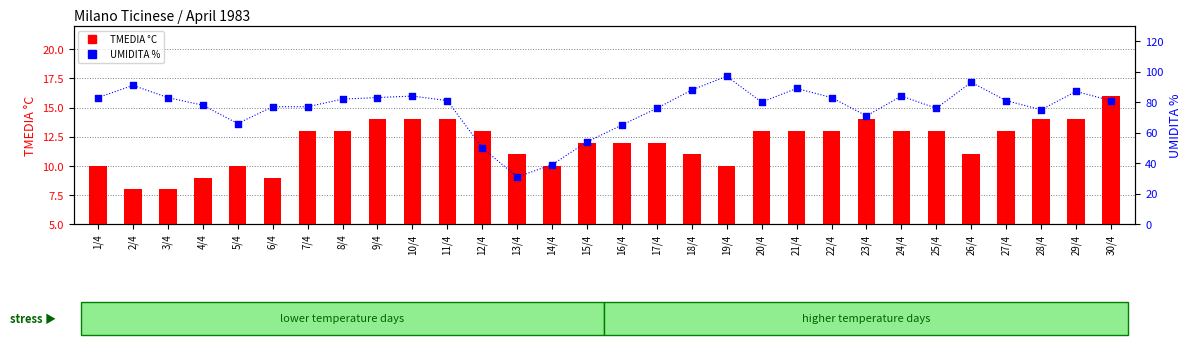

At how many categories does at least one series exceed 73?

23